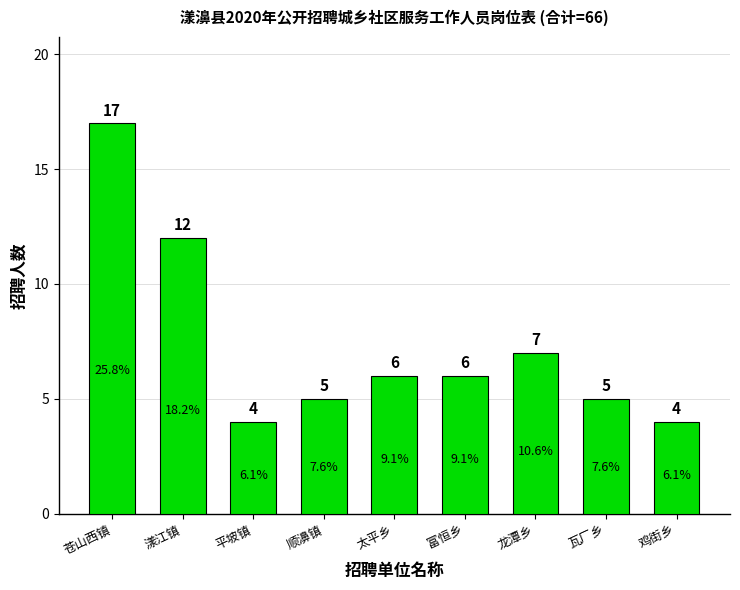

What is the change in value from 平坡镇 to 瓦厂乡?

+1